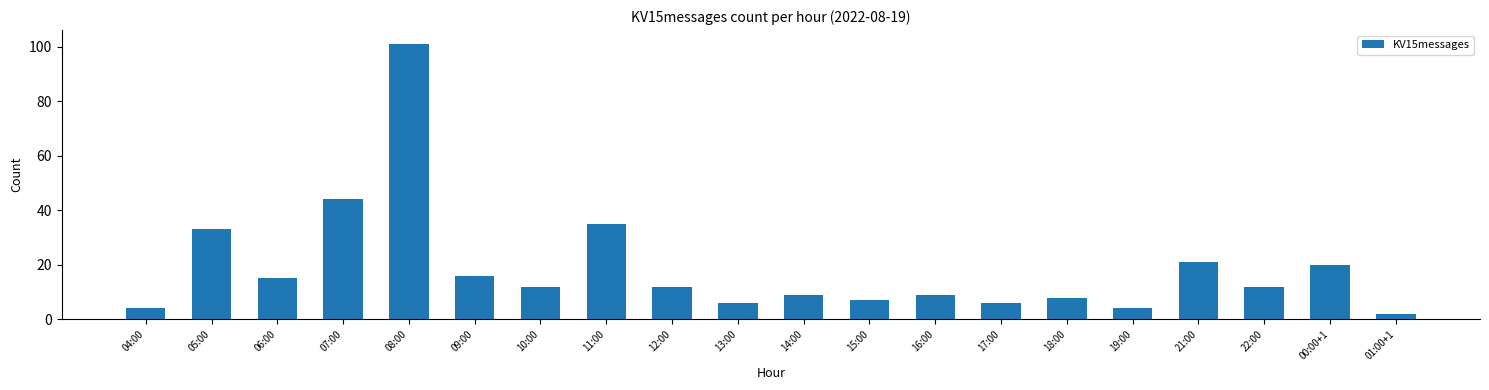

What position from the left is 12:00?

9